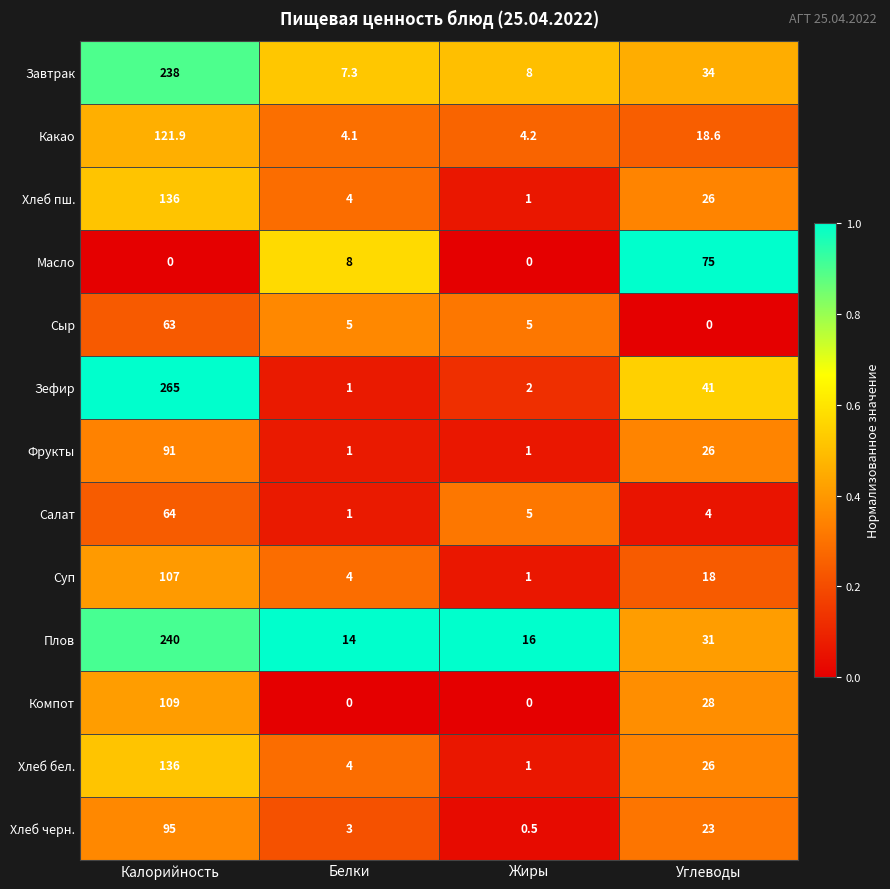

Where does the Суп series first go above 18?

Калорийность